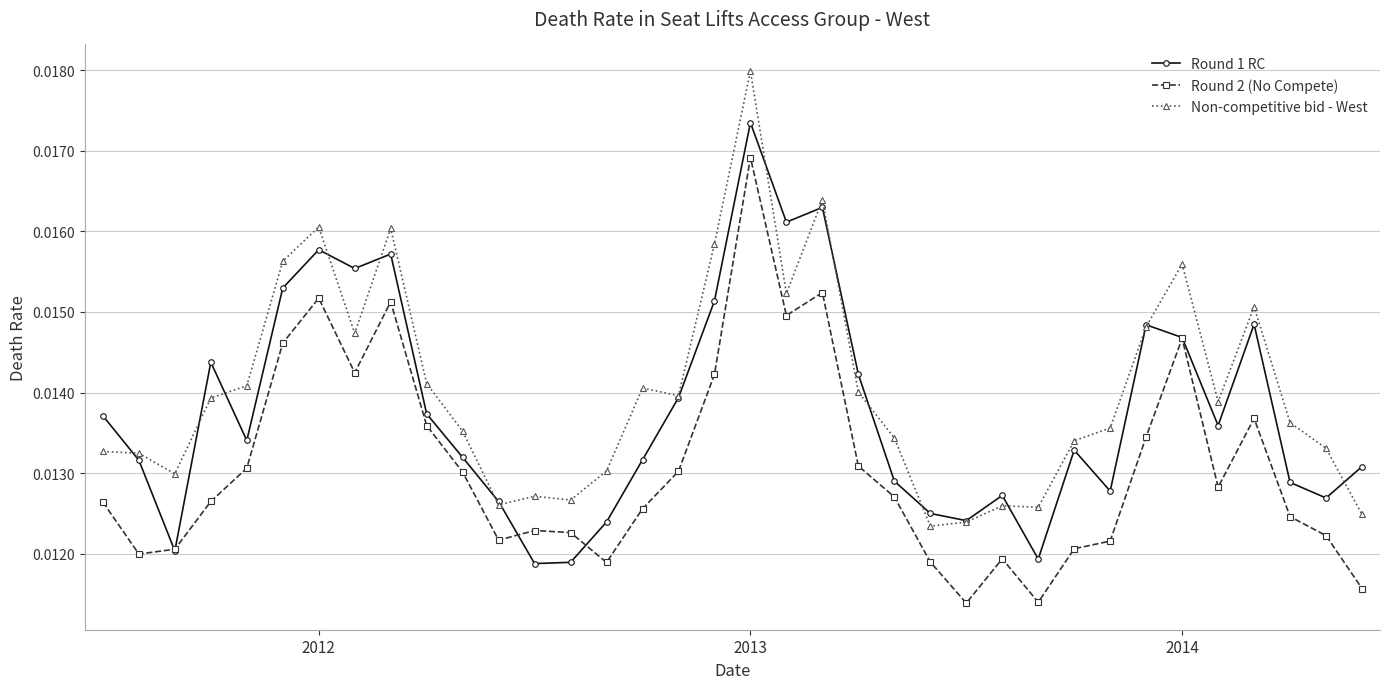

True or false: Non-competitive bid - West and Round 2 (No Compete) cross at least once.

False